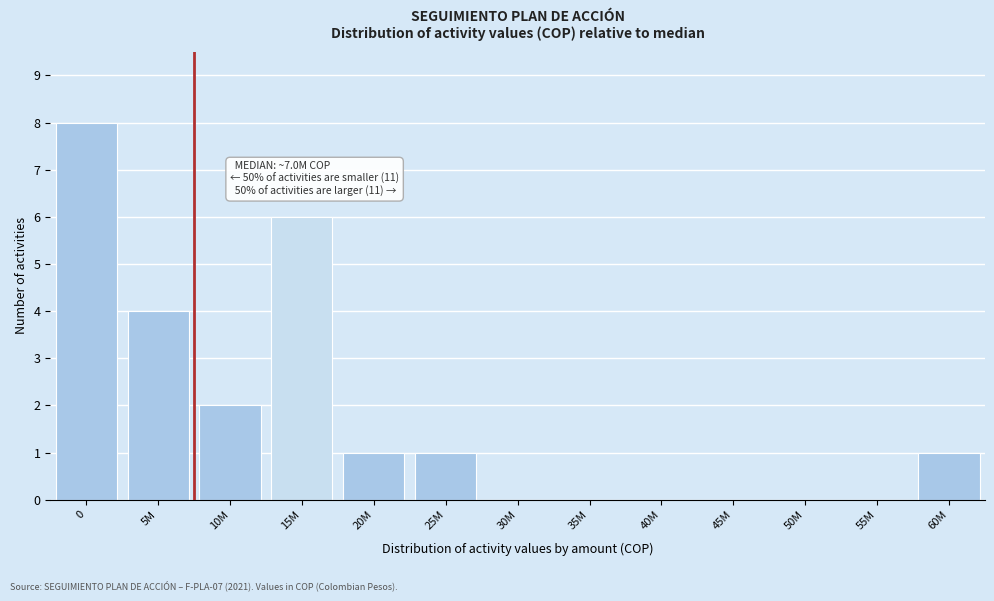

Reading left to right, list all the values displayed in this chart.

0=8	5M=4	10M=2	15M=6	20M=1	25M=1	30M=0	35M=0	40M=0	45M=0	50M=0	55M=0	60M=1